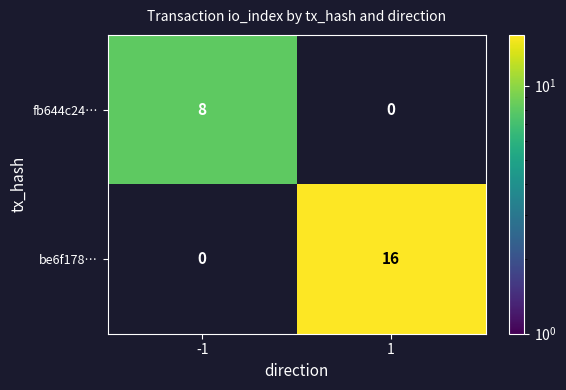

The value of fb644c24… at -1 is 11. True or false?

False